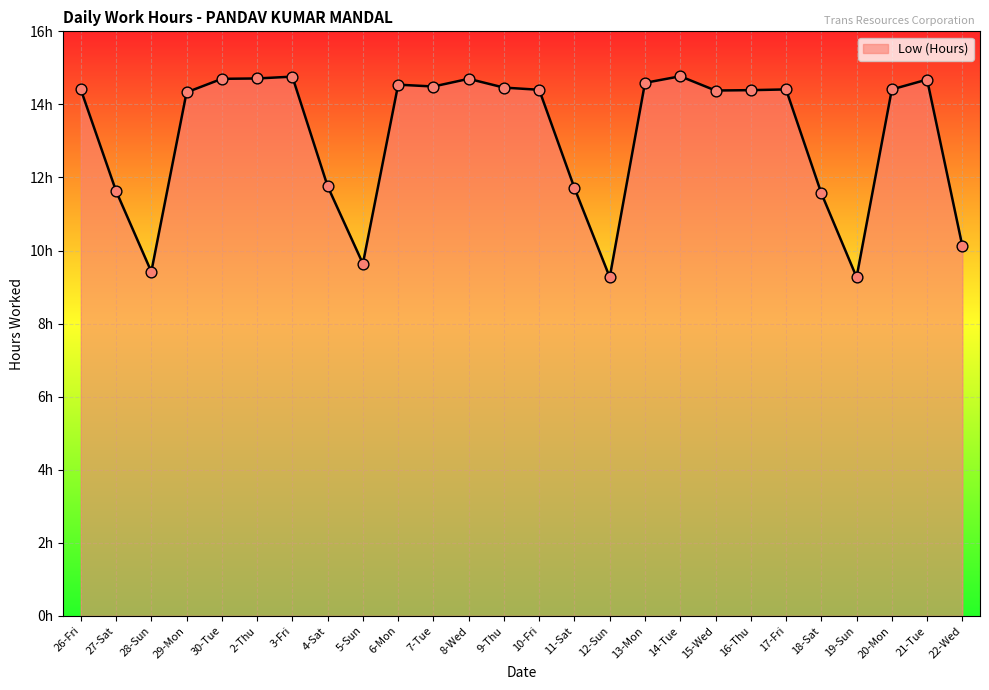

Is this an area chart (filled region under the line)?

Yes